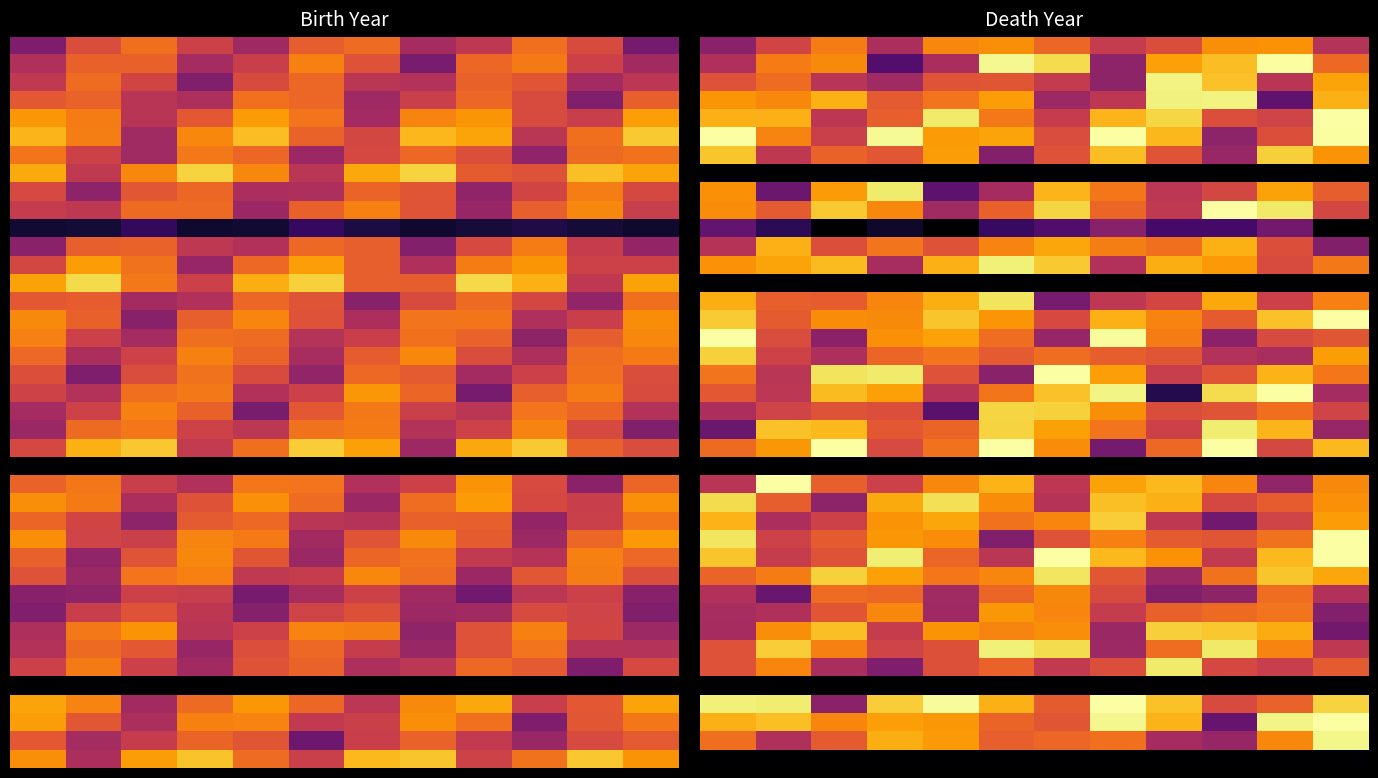

At which category is the sum across all series the highest?

5